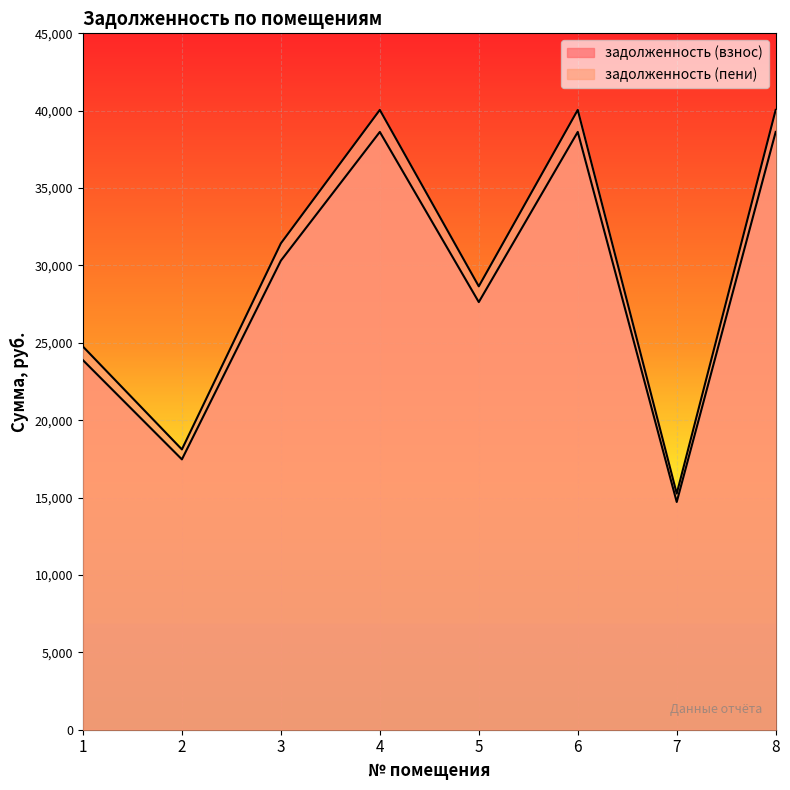

What is the total value across all series at 4?

78680.9